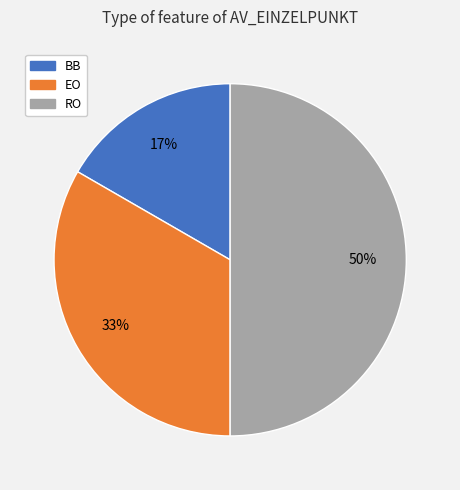

Combined, do EO and RO account for over 50%?

Yes